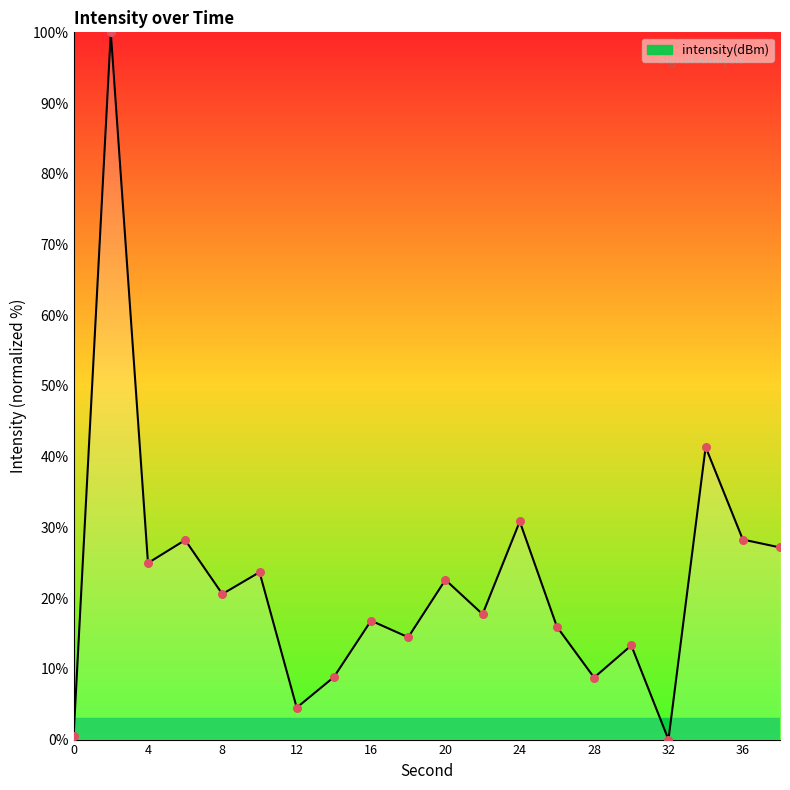

What is the greatest value displayed?

100.0